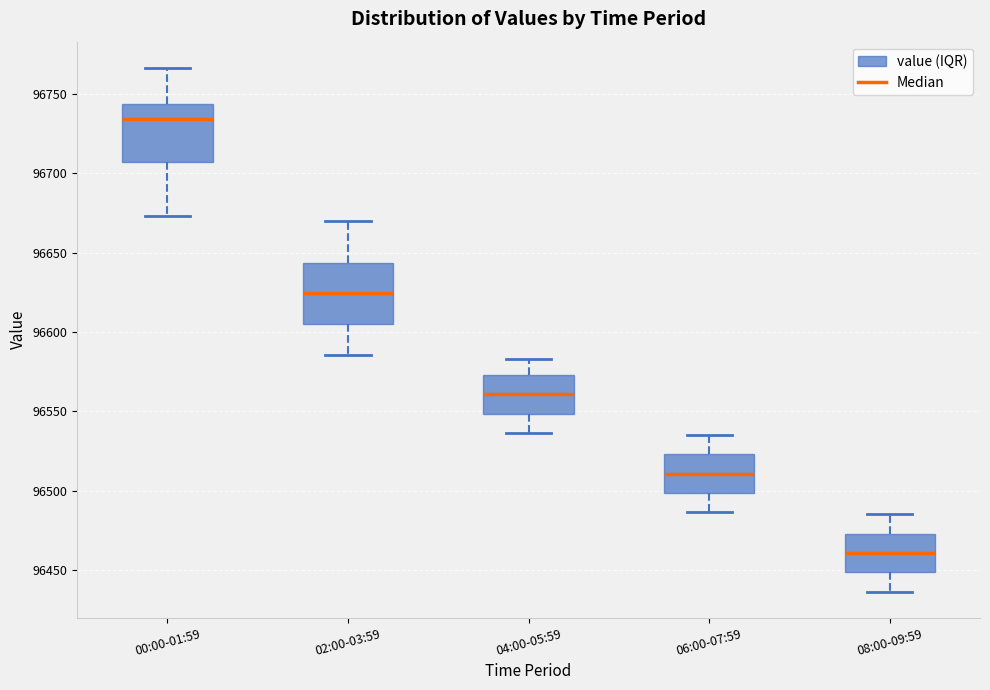

Which box's median line is the highest?

00:00-01:59